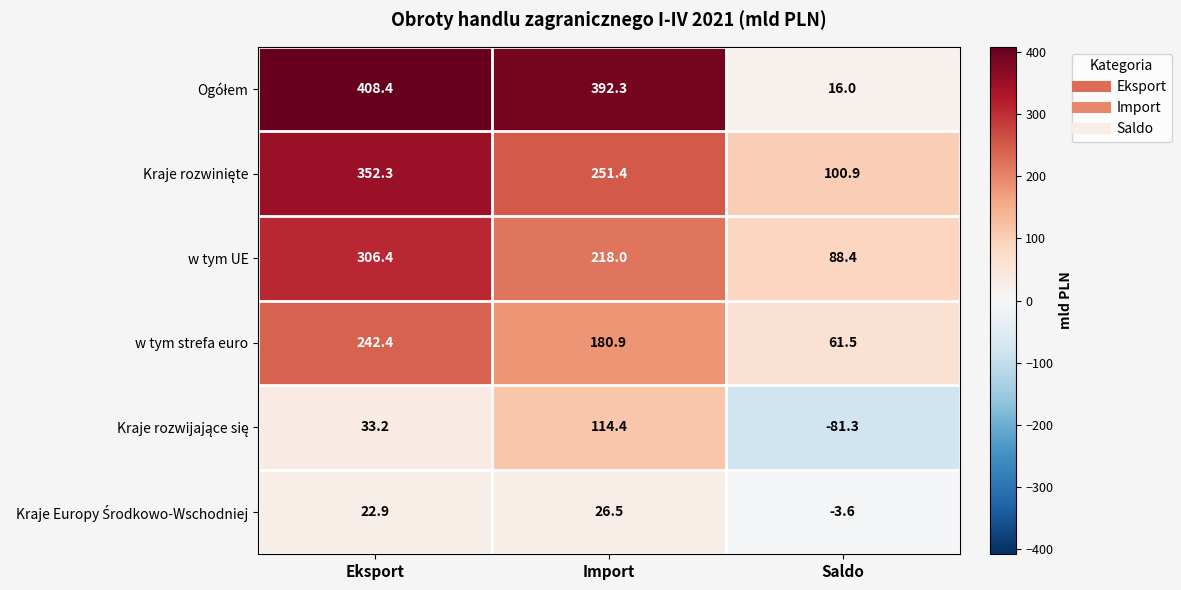

What is the minimum value for w tym UE?

88.4